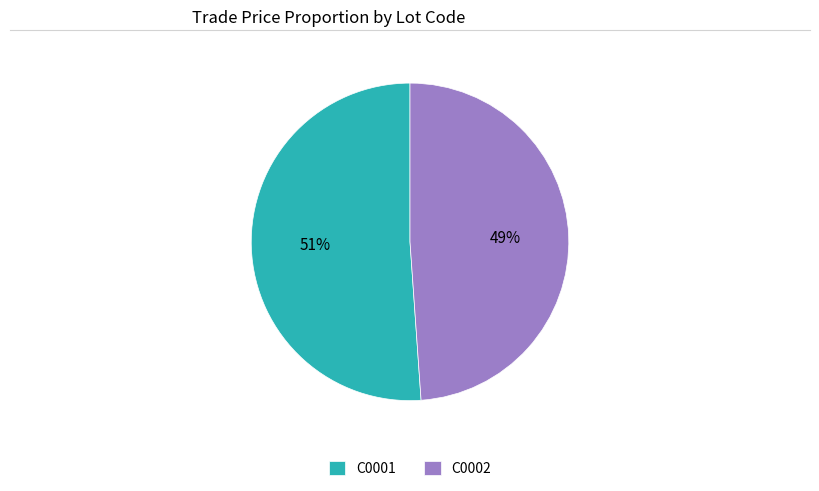

Which category has the smallest portion of the pie?

C0002